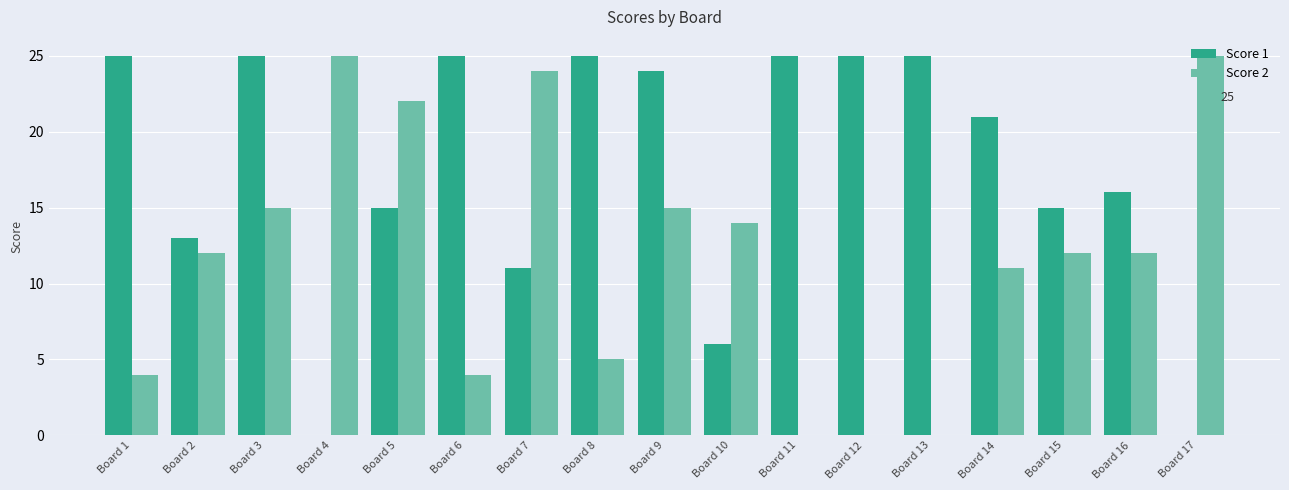

At which category is the sum across all series the highest?

Board 3